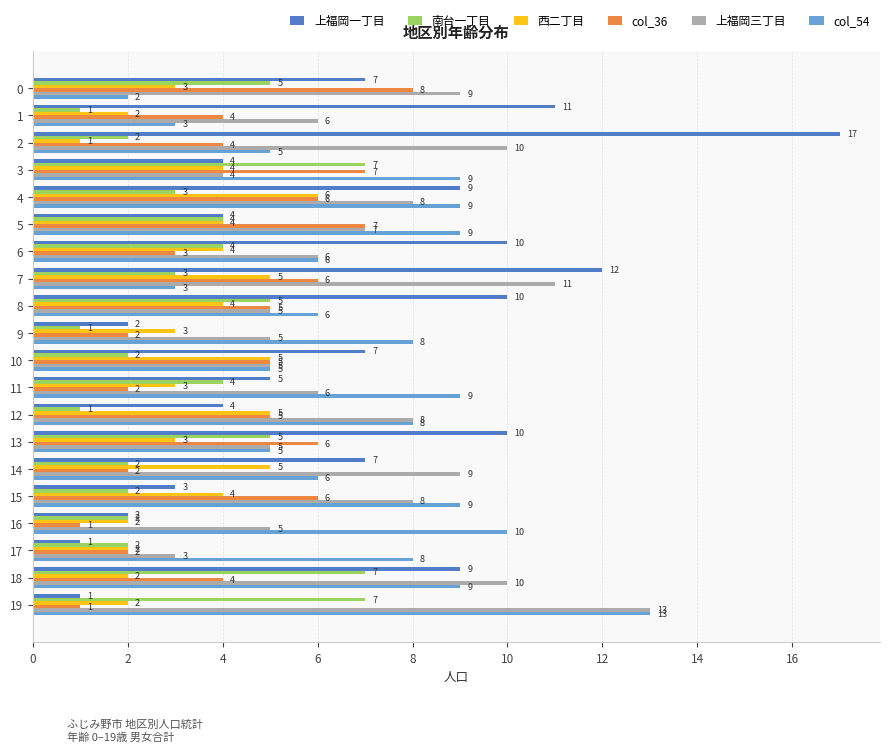

The value of 上福岡一丁目 at 0 is 12. True or false?

False